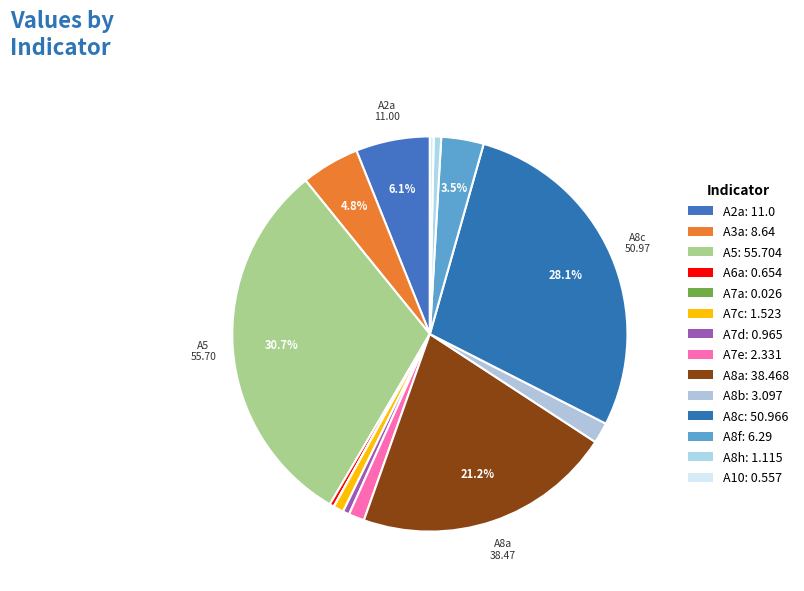

To the nearest percent, what is the difference between the largest and smallest slice percentages?

31%